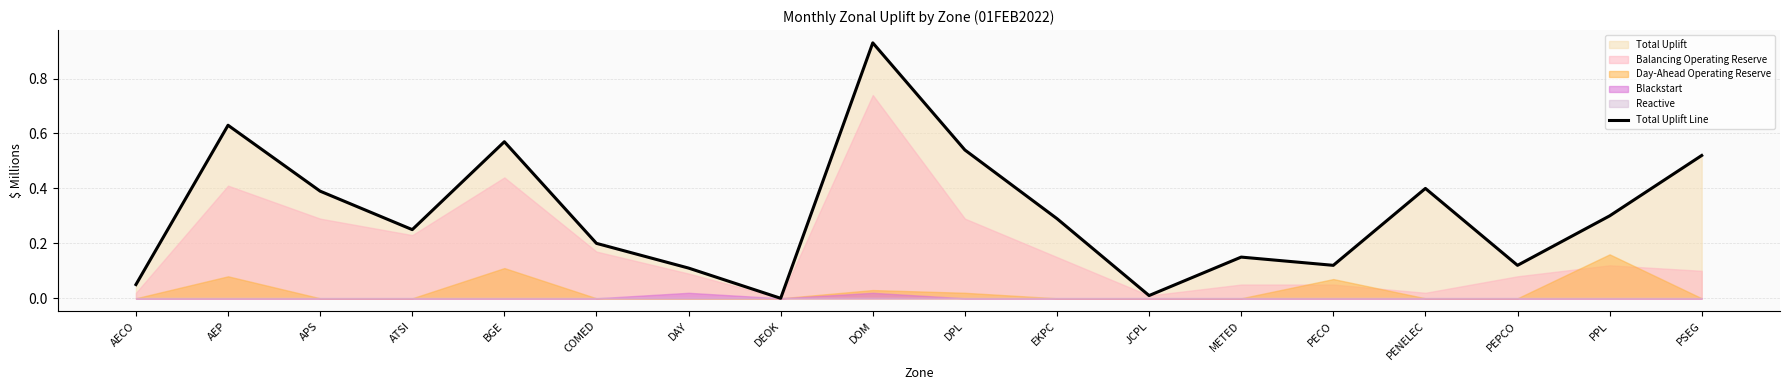

Count the number of values greater than 0.

17